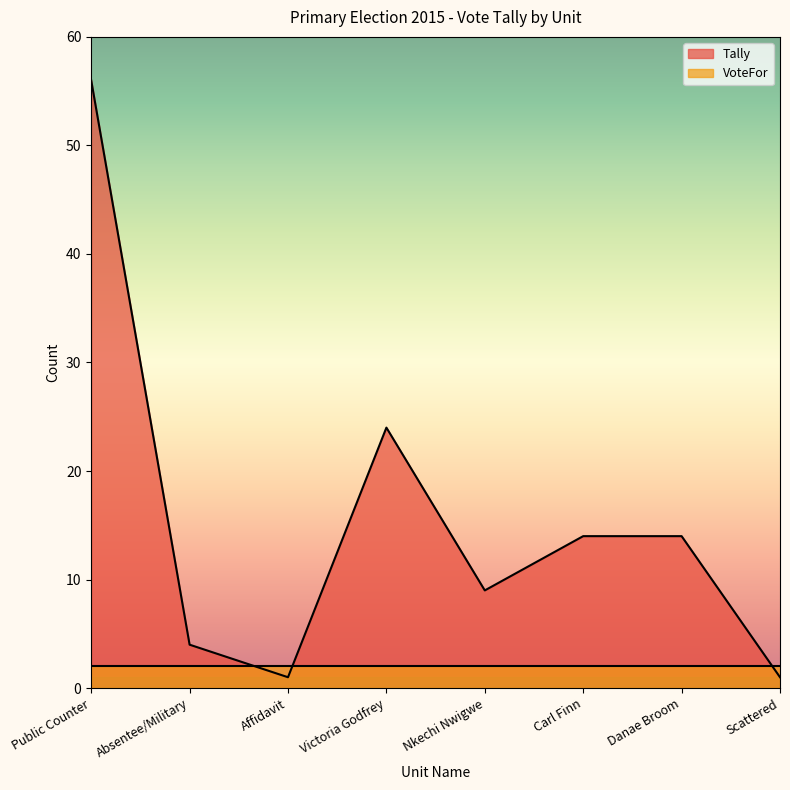

Reading right to left, transcribe all the data shown in this chart.

1	14	14	9	24	1	4	56